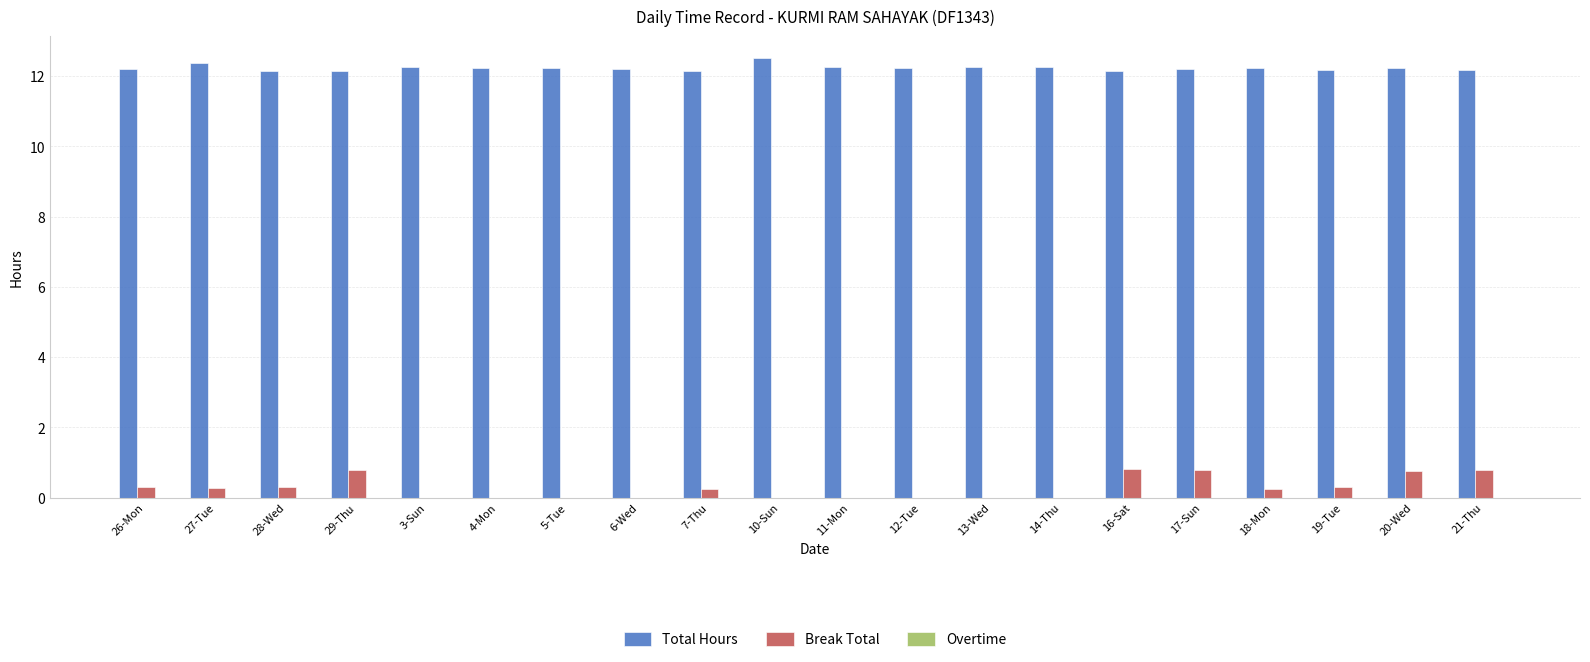

What is the total value across all series at 4-Mon?

12.2